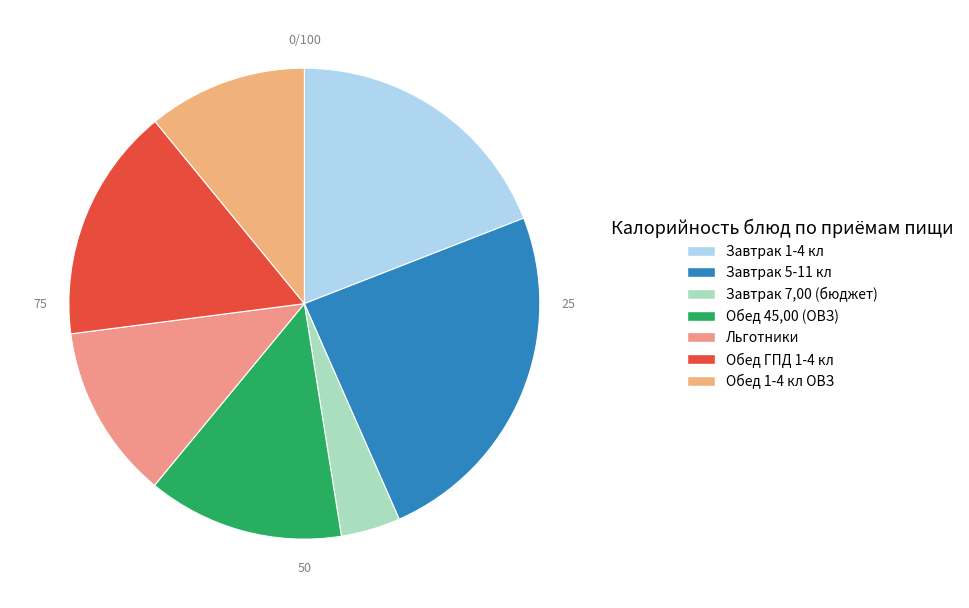

Rank the categories by value from lowest to highest.

Завтрак 7,00 (бюджет), Обед 1-4 кл ОВЗ, Льготники, Обед 45,00 (ОВЗ), Обед ГПД 1-4 кл, Завтрак 1-4 кл, Завтрак 5-11 кл